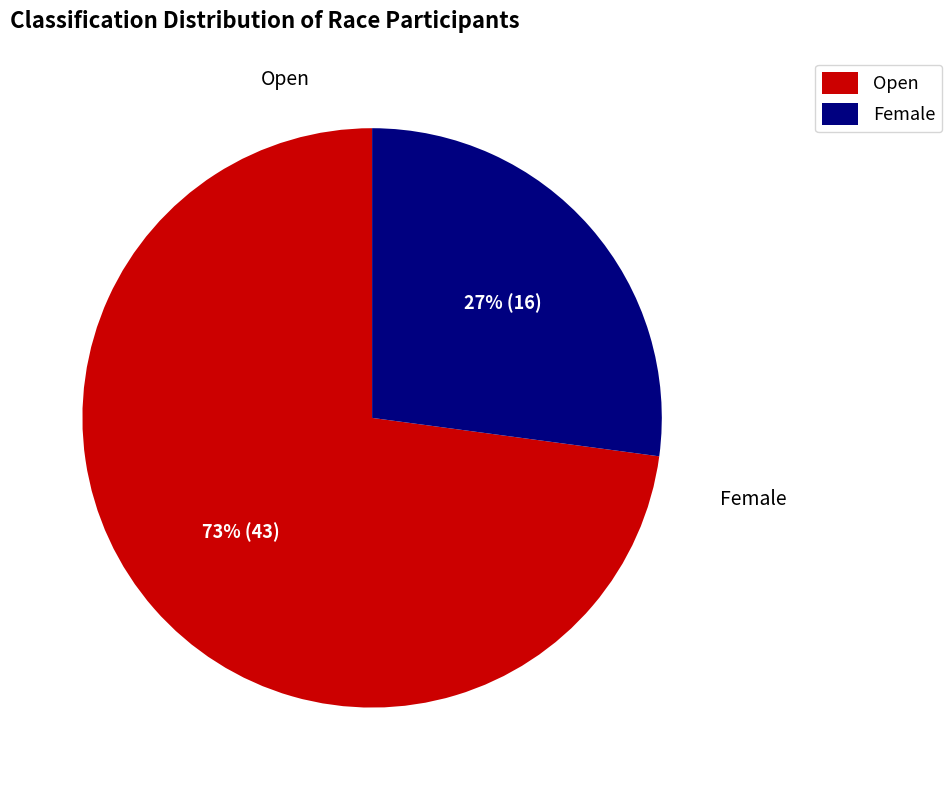

How many slices are in this pie chart?

2